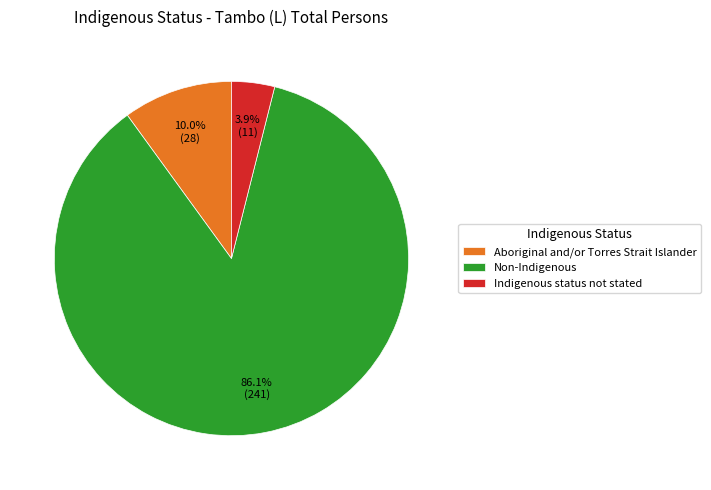

How many slices are in this pie chart?

3